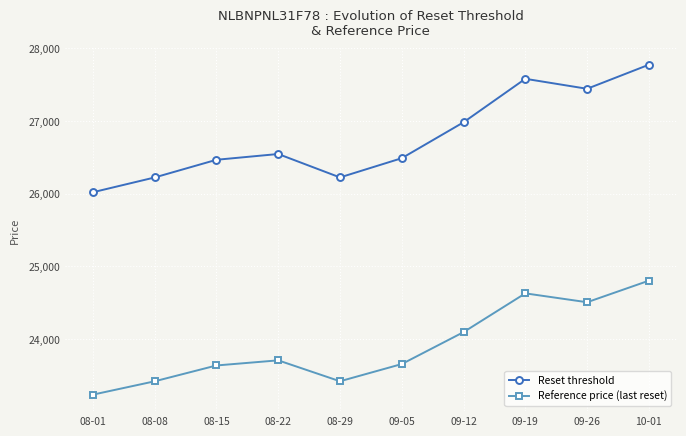

At which category does Reference price (last reset) reach its first local valley?

08-29